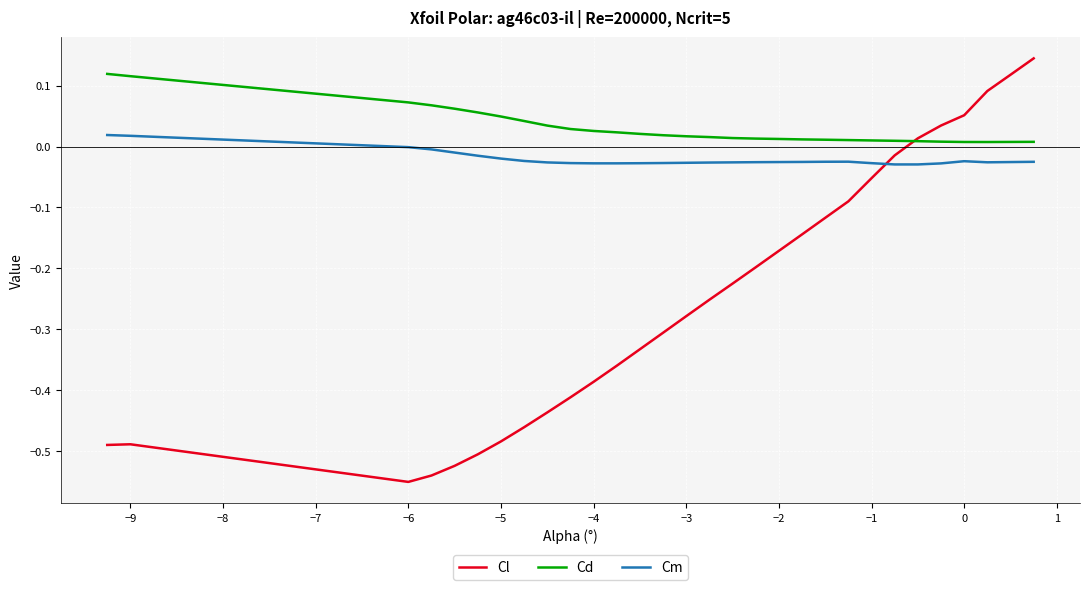

What are all the series names shown in the legend?

Cl, Cd, Cm